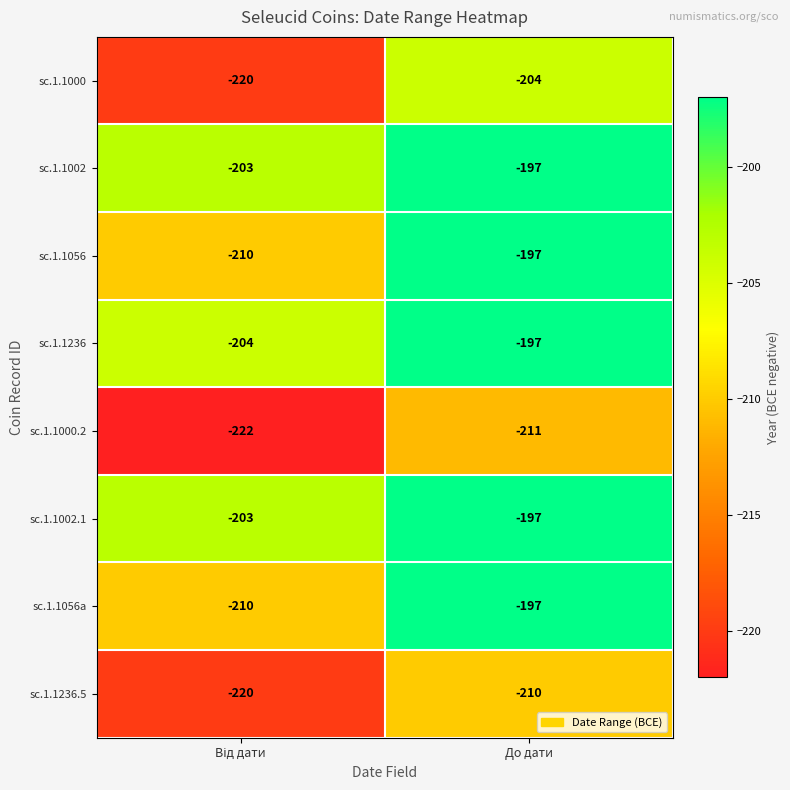

Reading left to right, what are all the values shown in this chart?

sc.1.1000: -220	-204
sc.1.1002: -203	-197
sc.1.1056: -210	-197
sc.1.1236: -204	-197
sc.1.1000.2: -222	-211
sc.1.1002.1: -203	-197
sc.1.1056a: -210	-197
sc.1.1236.5: -220	-210